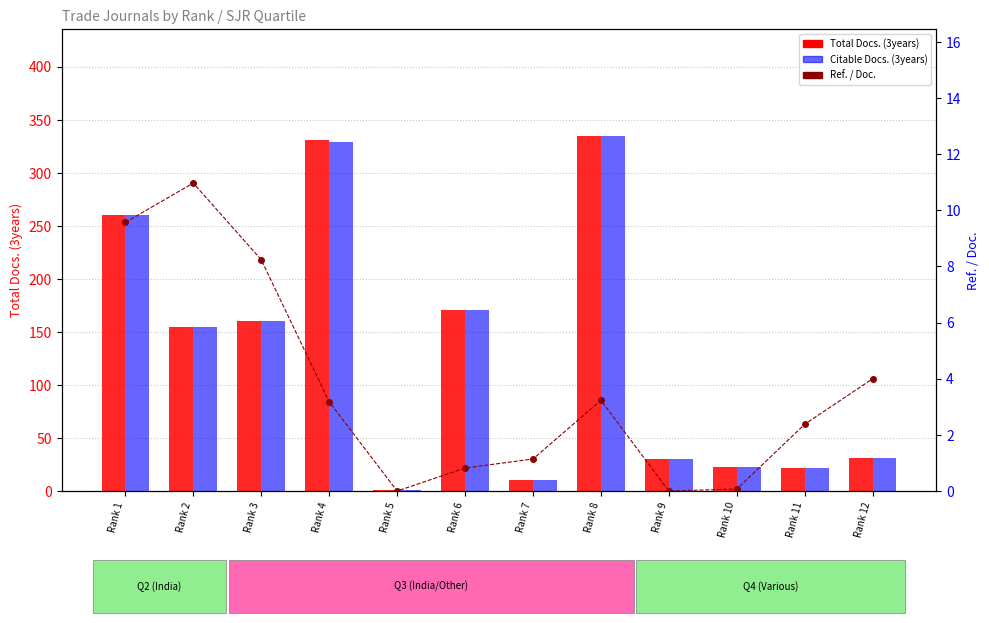

Which series changed the most between Rank 1 and Rank 4?

Total Docs. (3years)